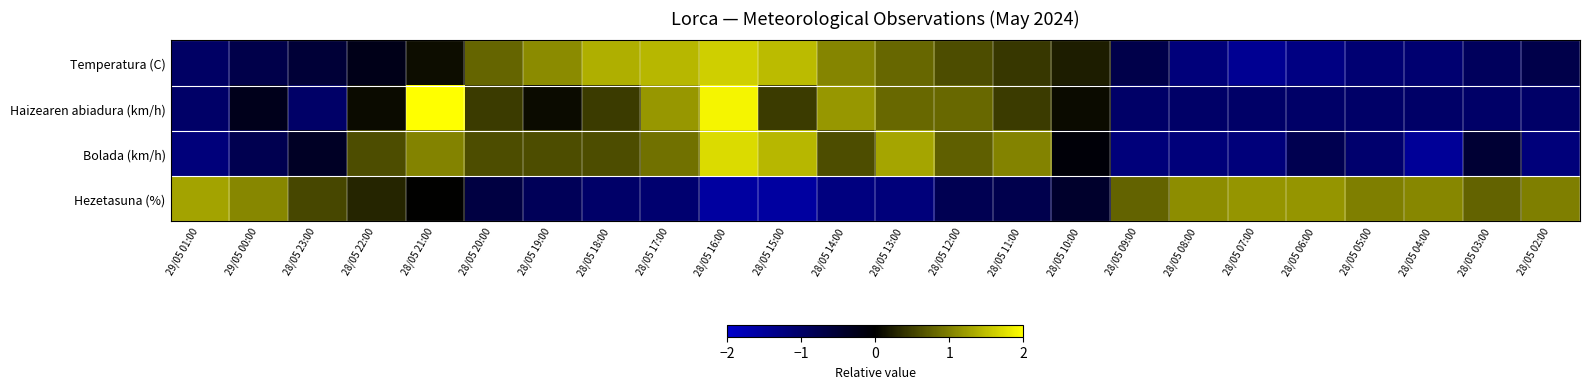

At how many categories does at least one series exceed 1?

15